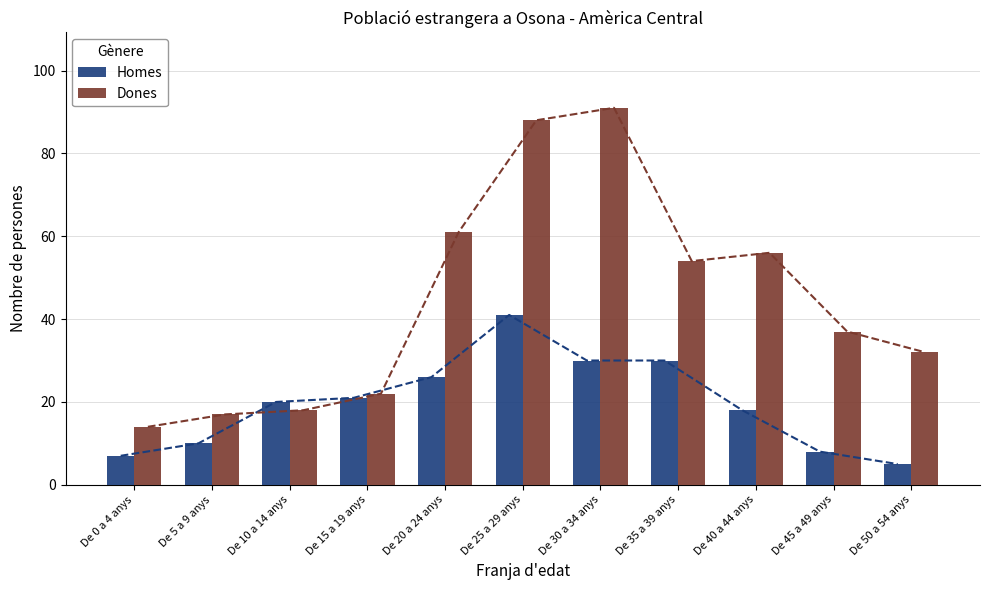

What are all the series names shown in the legend?

Homes, Dones